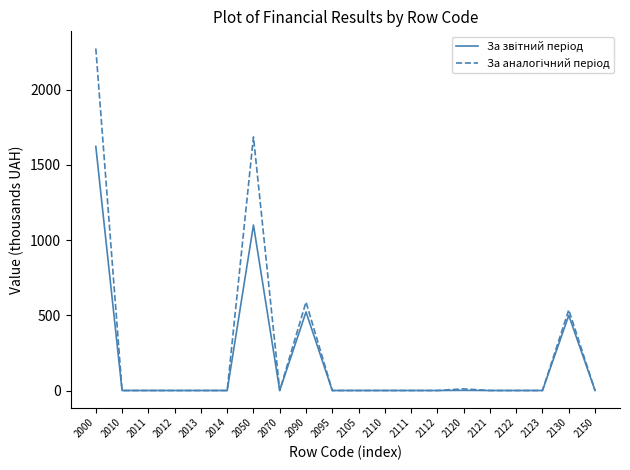

What is the maximum value shown in the chart?

2273